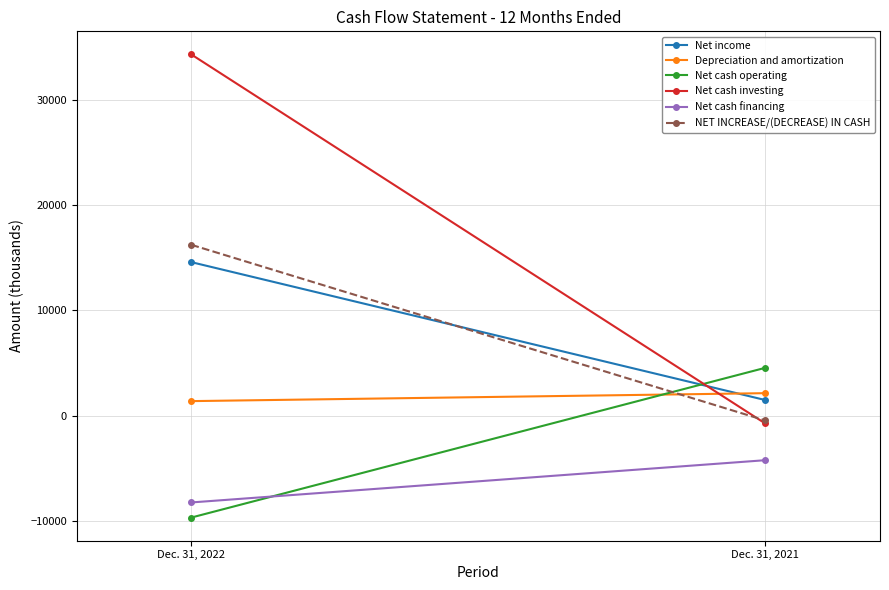

Which series has the widest spread of values?

Net cash investing